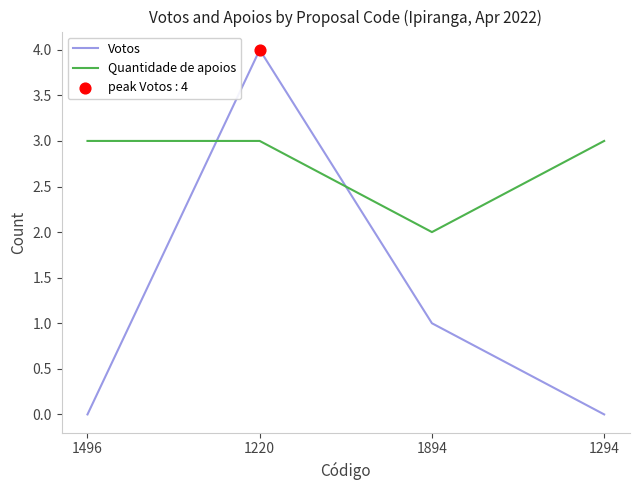

What is the total value across all series at 1894?

3